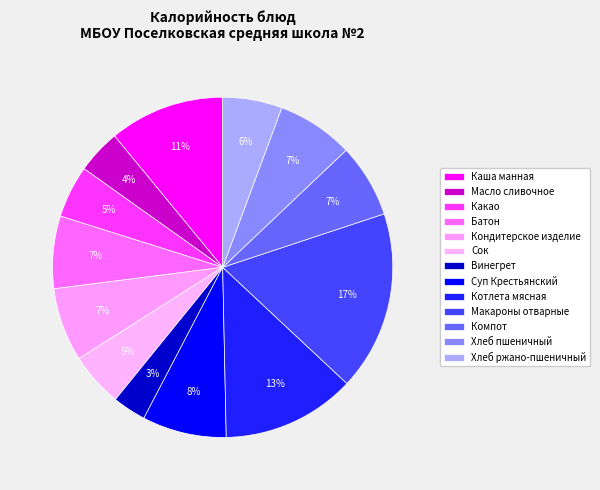

What is the smallest slice in the pie chart?

Винегрет